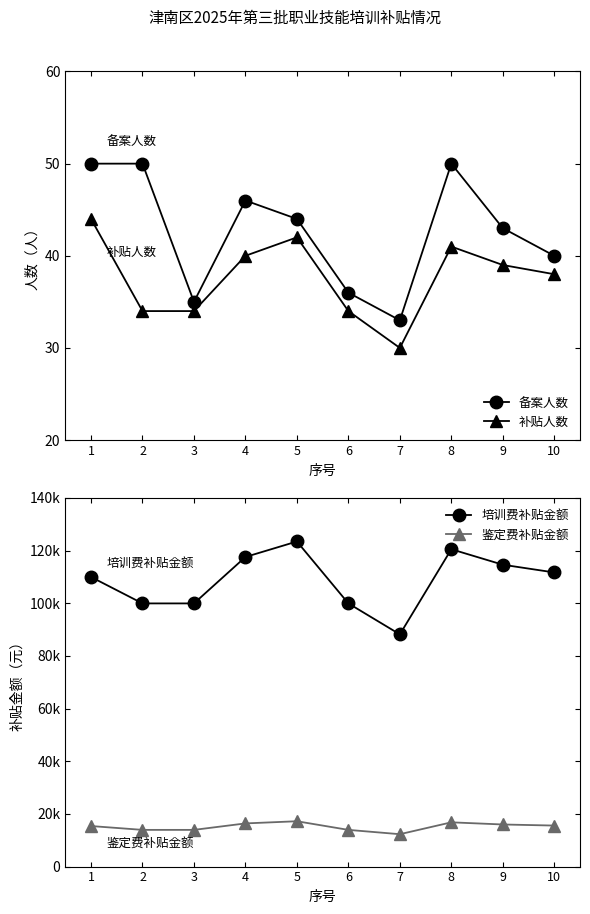

Rank the series by their maximum value, from lowest to highest.

补贴人数, 备案人数, 鉴定费补贴金额, 培训费补贴金额